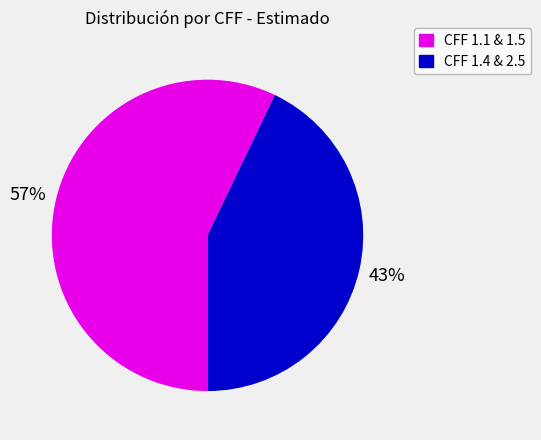

How many segments does this pie chart have?

2